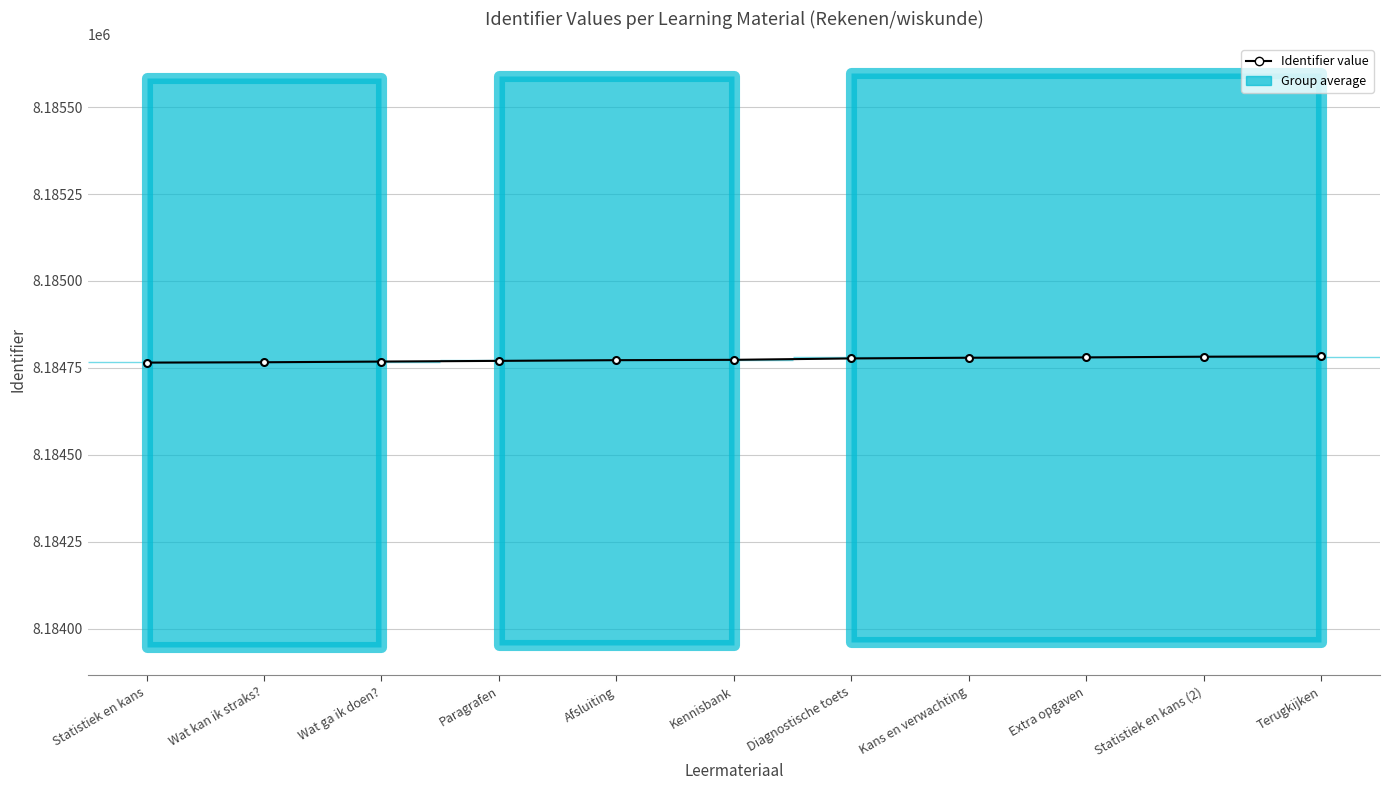

What is the average value?

8184774